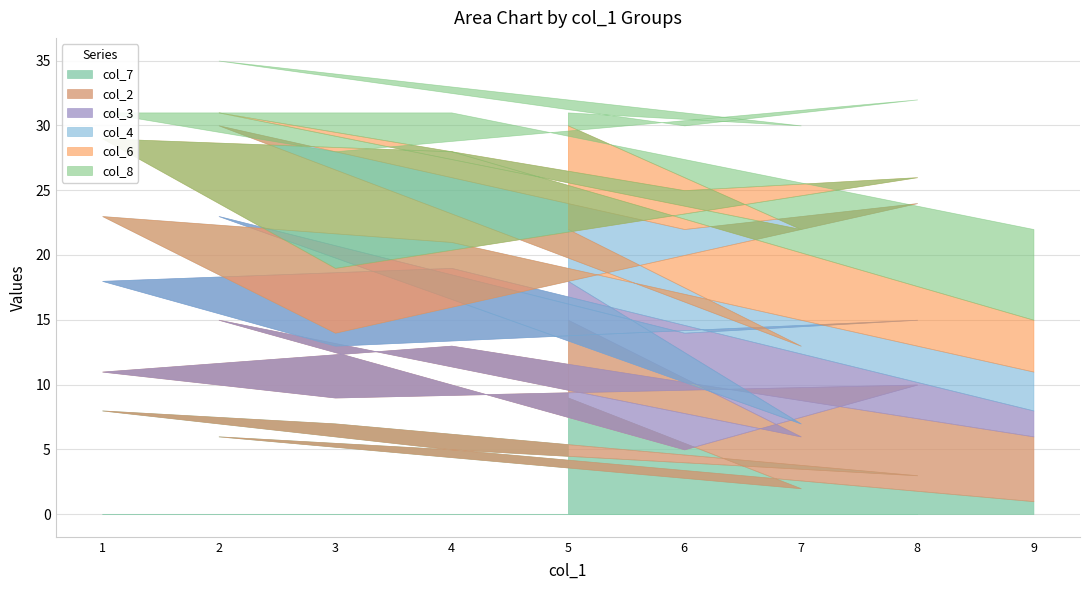

Between 7 and 6, which is larger?

6